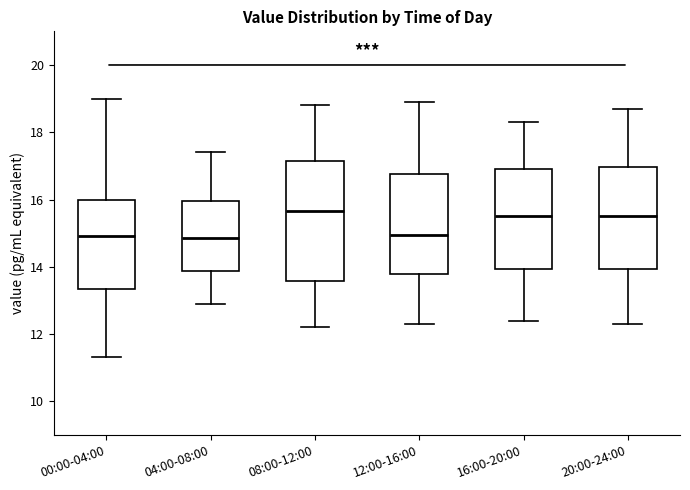

Where is the lower edge of the box for 08:00-12:00 on the y-axis? The values are not printed on the chart, so give them approximately, as read against the axis.

13.6